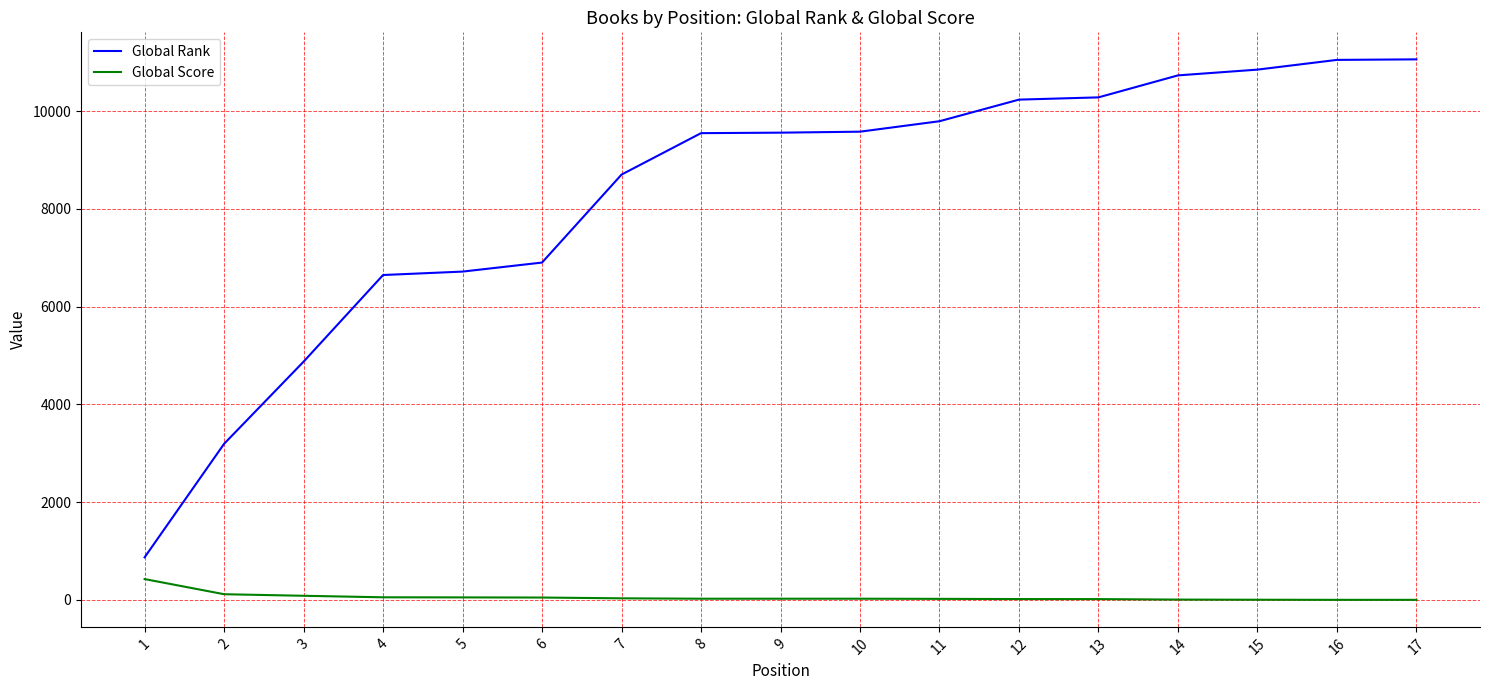

Is the value of Global Rank at 2 greater than the value of Global Score at 3?

Yes